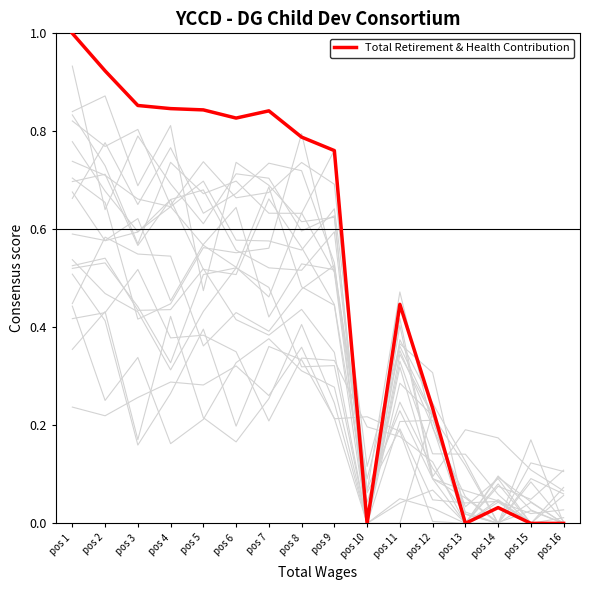

What is the difference between the maximum and second lowest values?

1.0